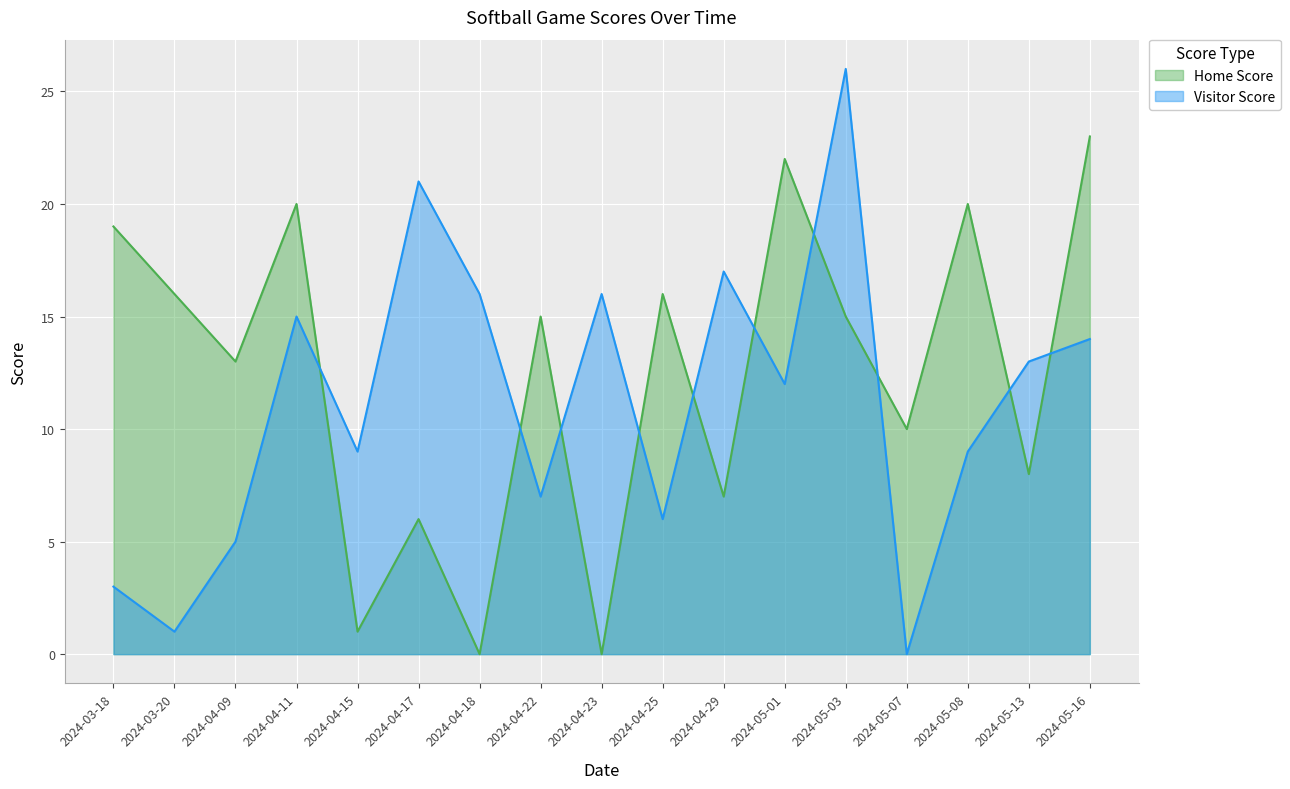

The Home Score series shows 0 at 2024-04-23. True or false?

True